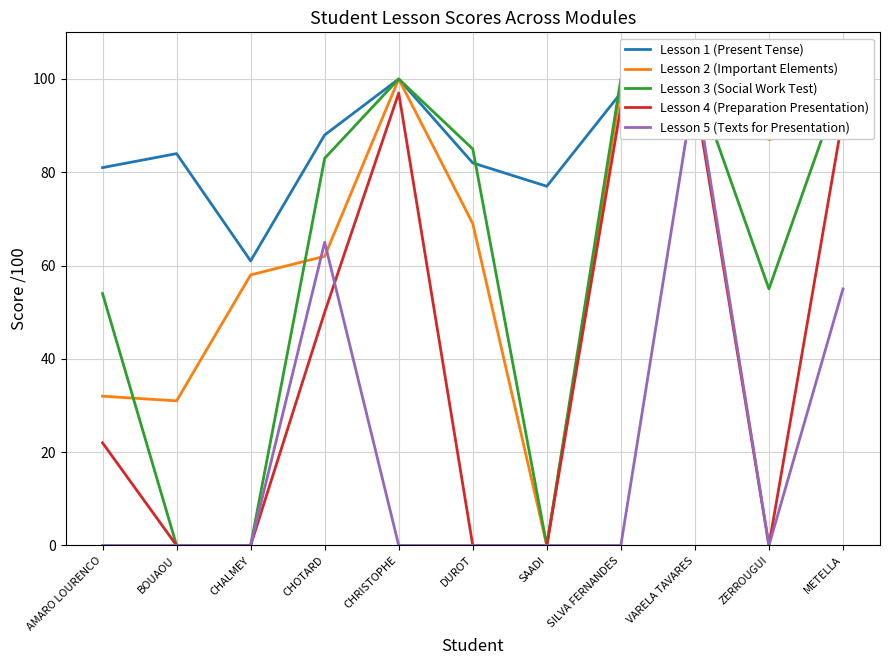

Between CHRISTOPHE and ZERROUGUI, which series saw the biggest shift?

Lesson 4 (Preparation Presentation)